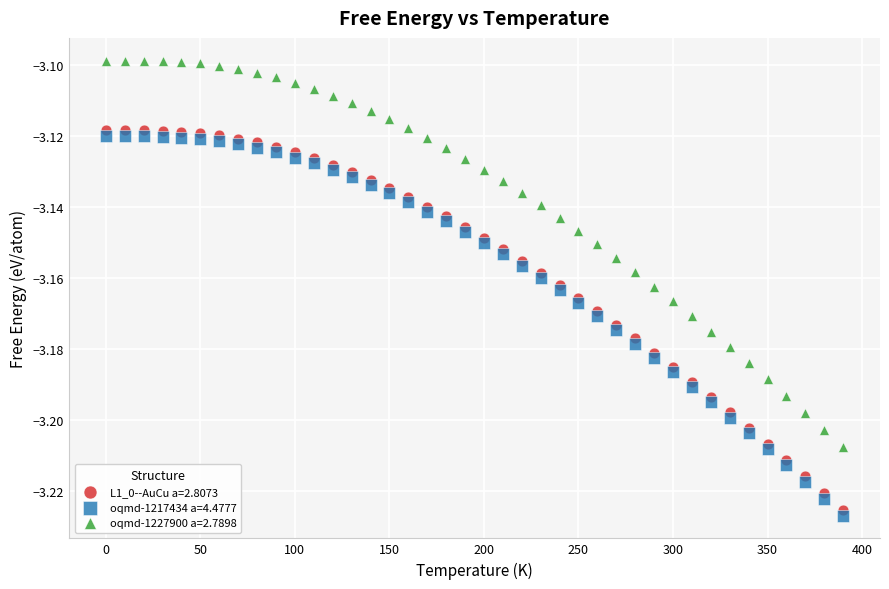

What is the X range (max minus min) for the scatter plot?

390.0